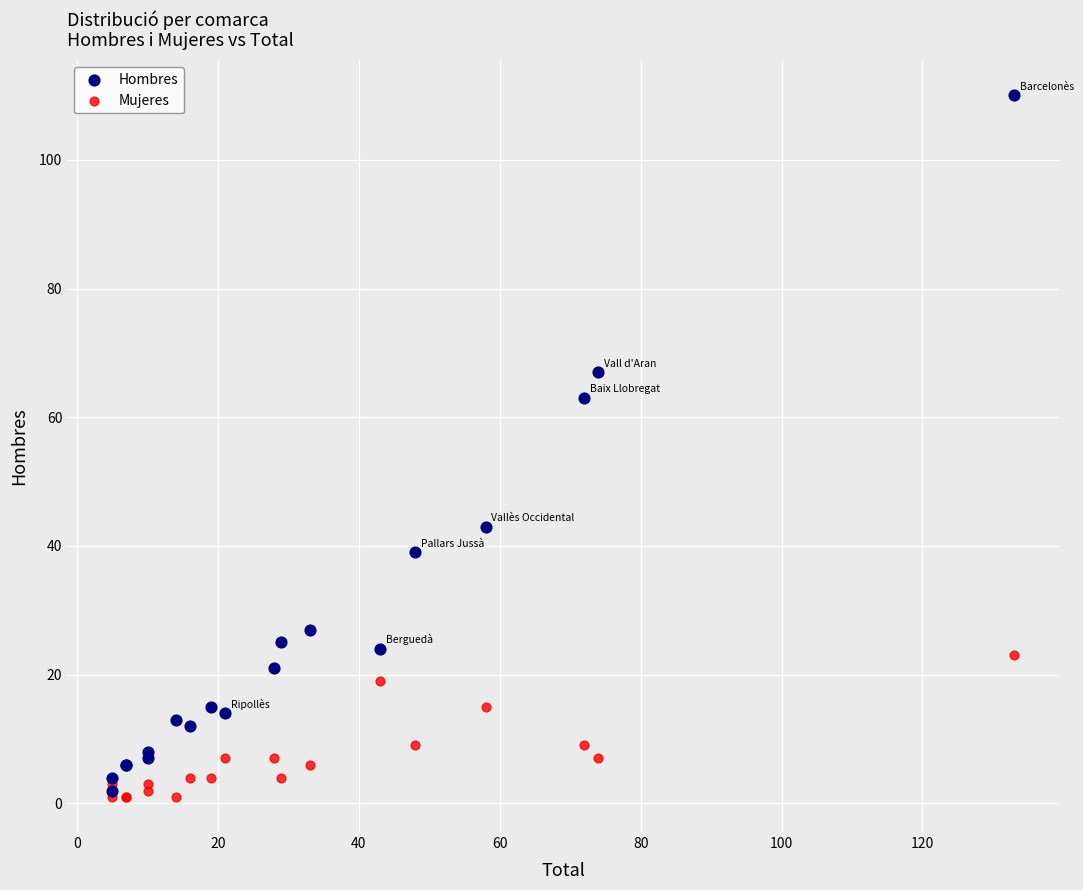

Across all series, what Y value is closest to 55?

63